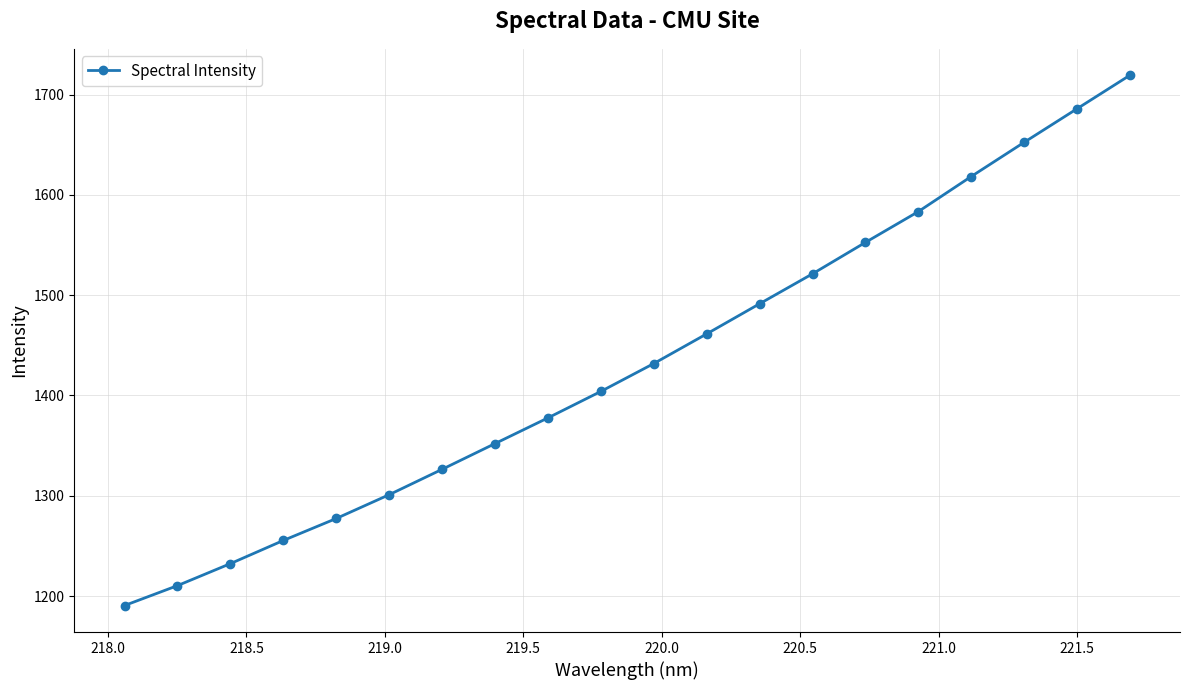

Reading right to left, transcribe all the data shown in this chart.

1719.2	1685.8	1652.3	1618.3	1583.3	1552.6	1521.3	1491.4	1461.4	1431.8	1404.0	1377.6	1352.0	1326.4	1301.1	1277.3	1255.4	1232.3	1210.4	1190.5